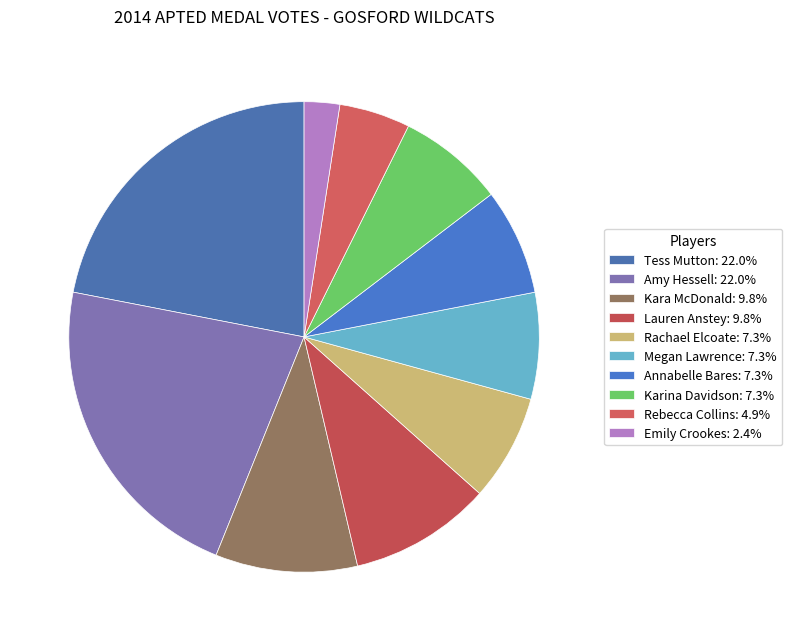

The Annabelle Bares slice represents 22% of the pie. True or false?

False